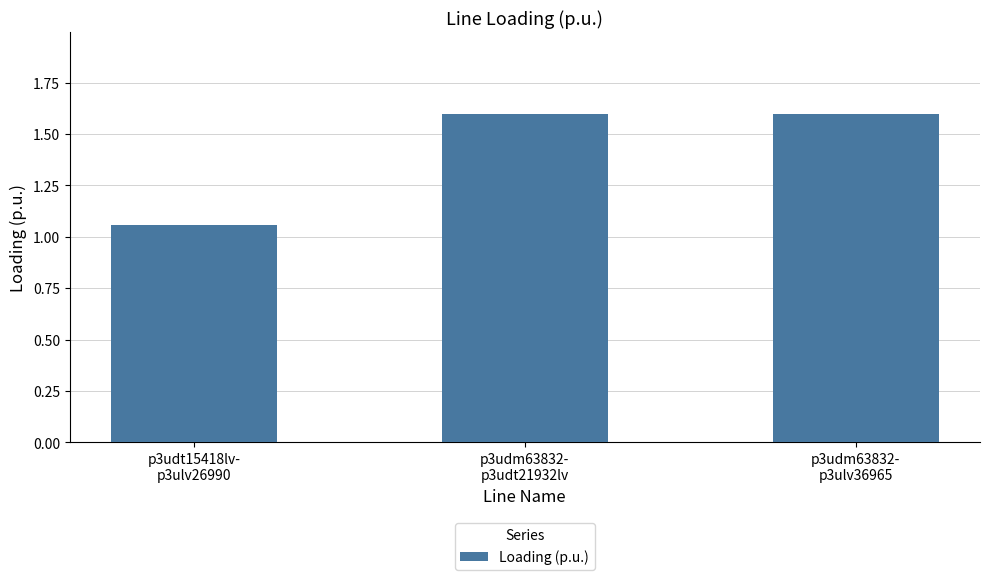

Approximately how many times larger is the value at p3udm63832-
p3udt21932lv compared to p3udt15418lv-
p3ulv26990?

1.5